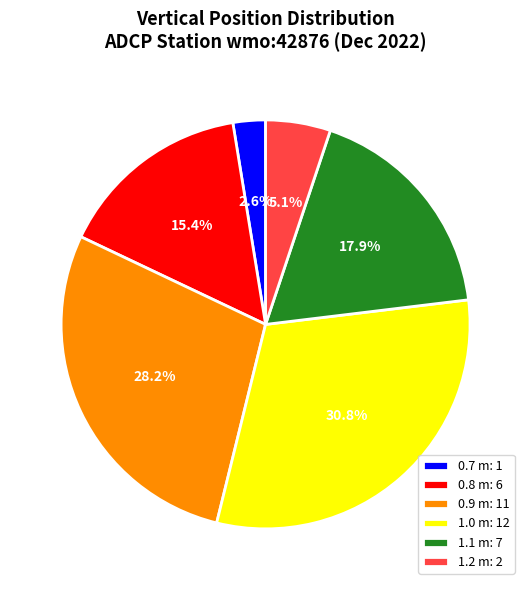

Is there a majority slice in this chart?

No